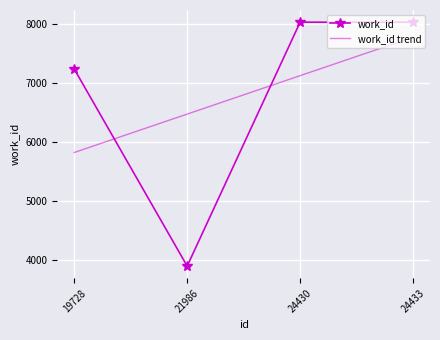

Count the number of categories in the chart.

4